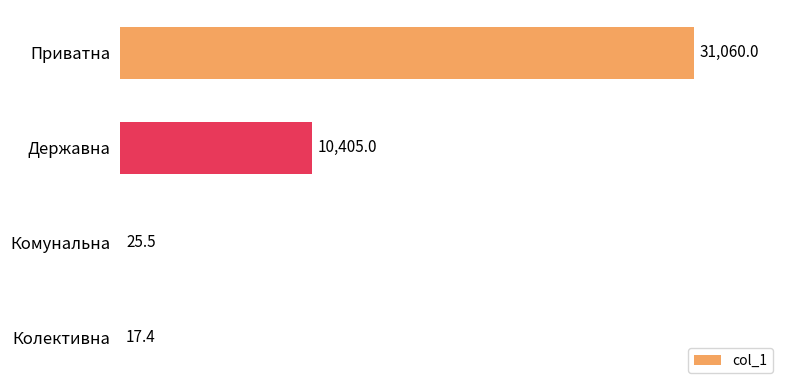

Reading top to bottom, transcribe all the data shown in this chart.

Приватна=31060.0	Державна=10405.0	Комунальна=25.5	Колективна=17.4